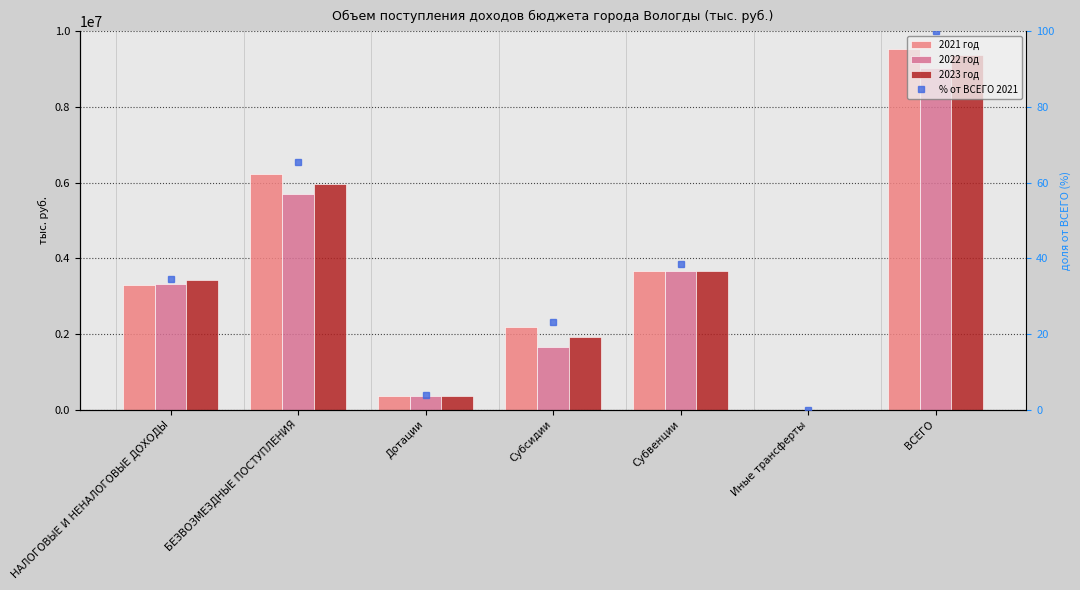

How many values in the % от ВСЕГО 2021 series exceed 34?

4